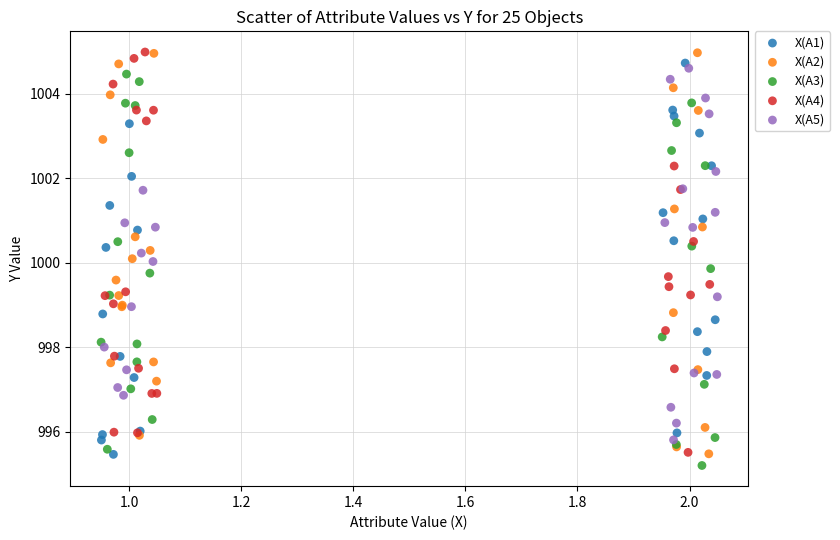

What are all the series names shown in the legend?

X(A1), X(A2), X(A3), X(A4), X(A5)